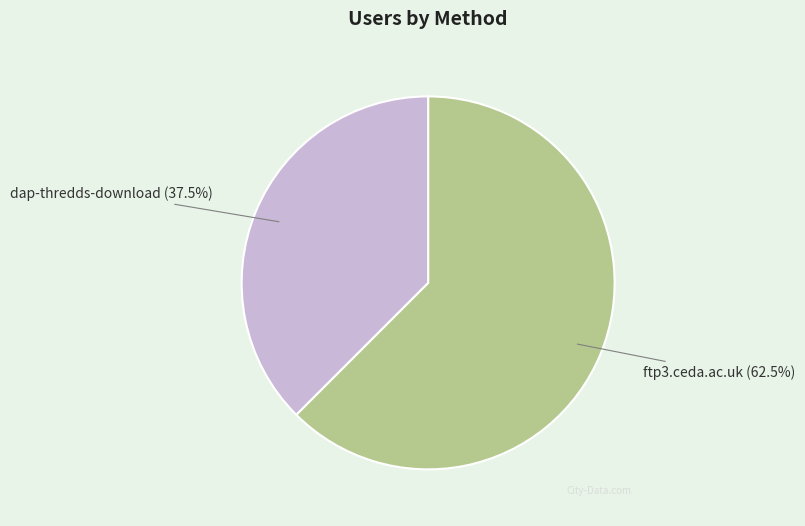

To the nearest percent, what is the combined percentage of ftp3.ceda.ac.uk and dap-thredds-download?

100%